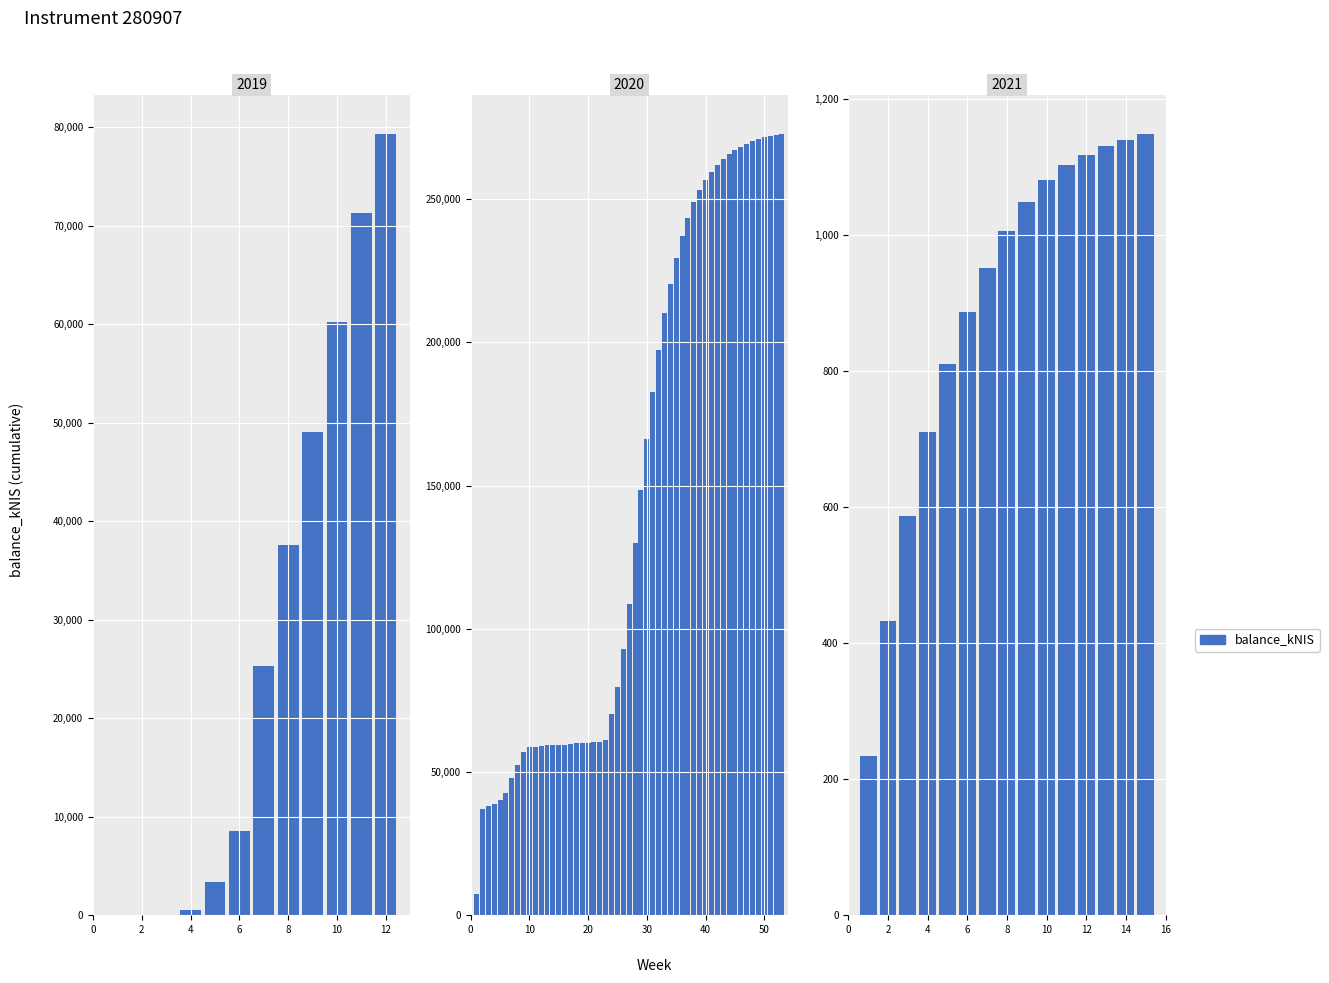

The value at 2 is 127.1. True or false?

False